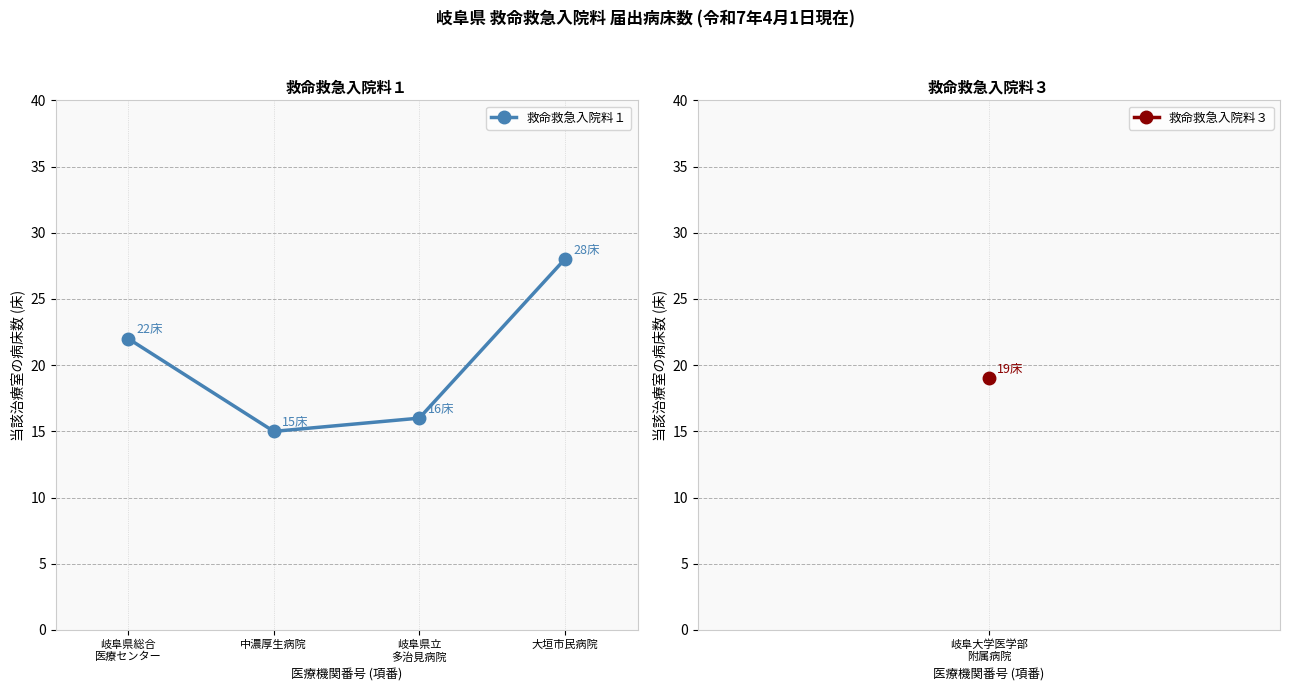

Reading left to right, extract all data points from this chart.

22	15	16	28